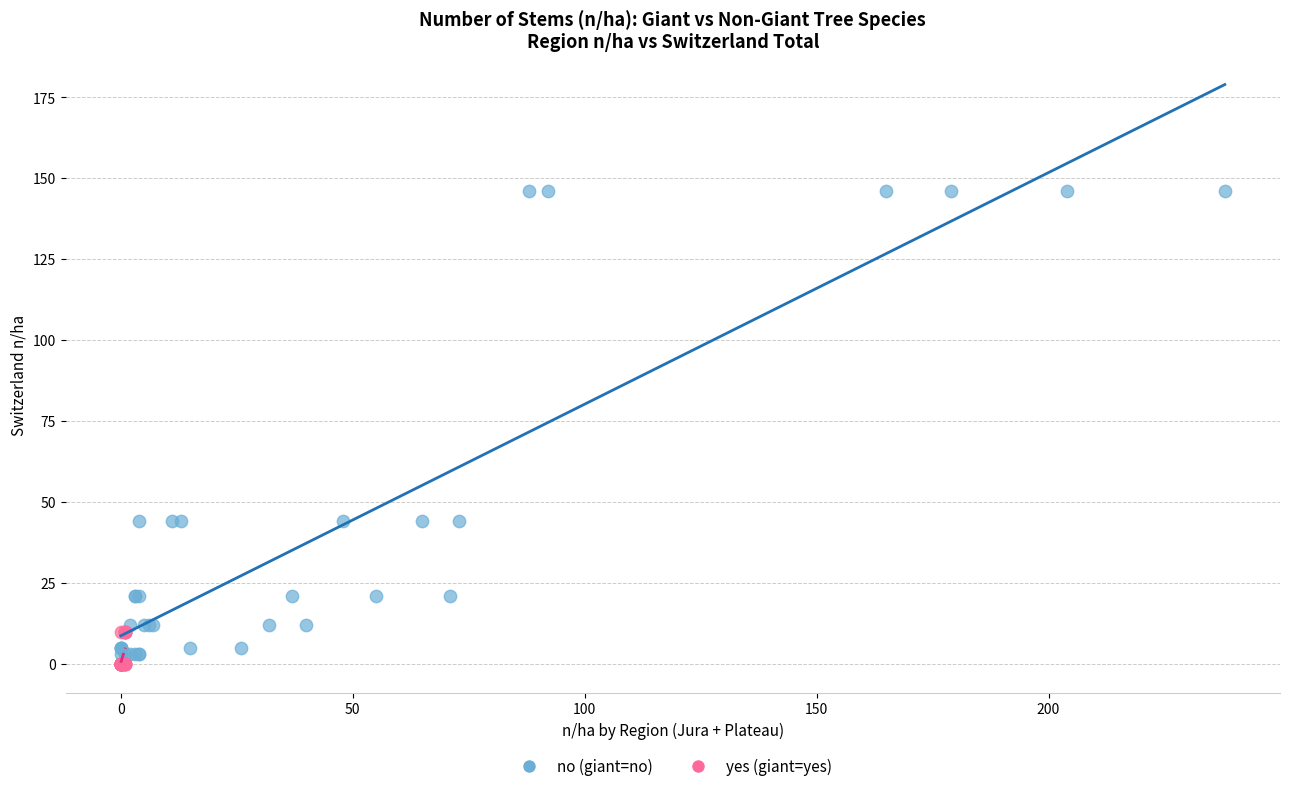

Which series has the widest spread of Y values?

no (giant=no)